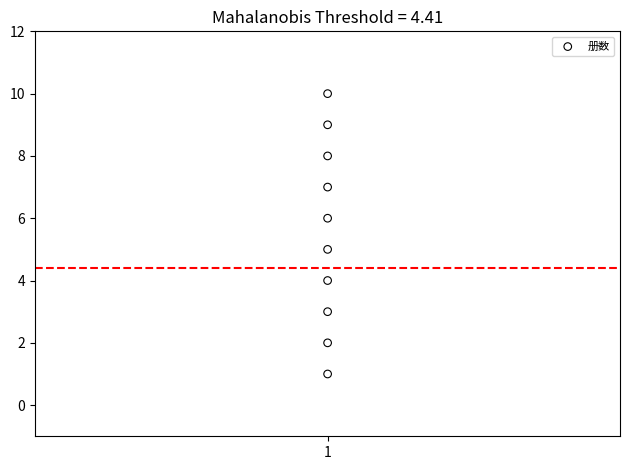

What is the range of Y values (max minus min)?

9